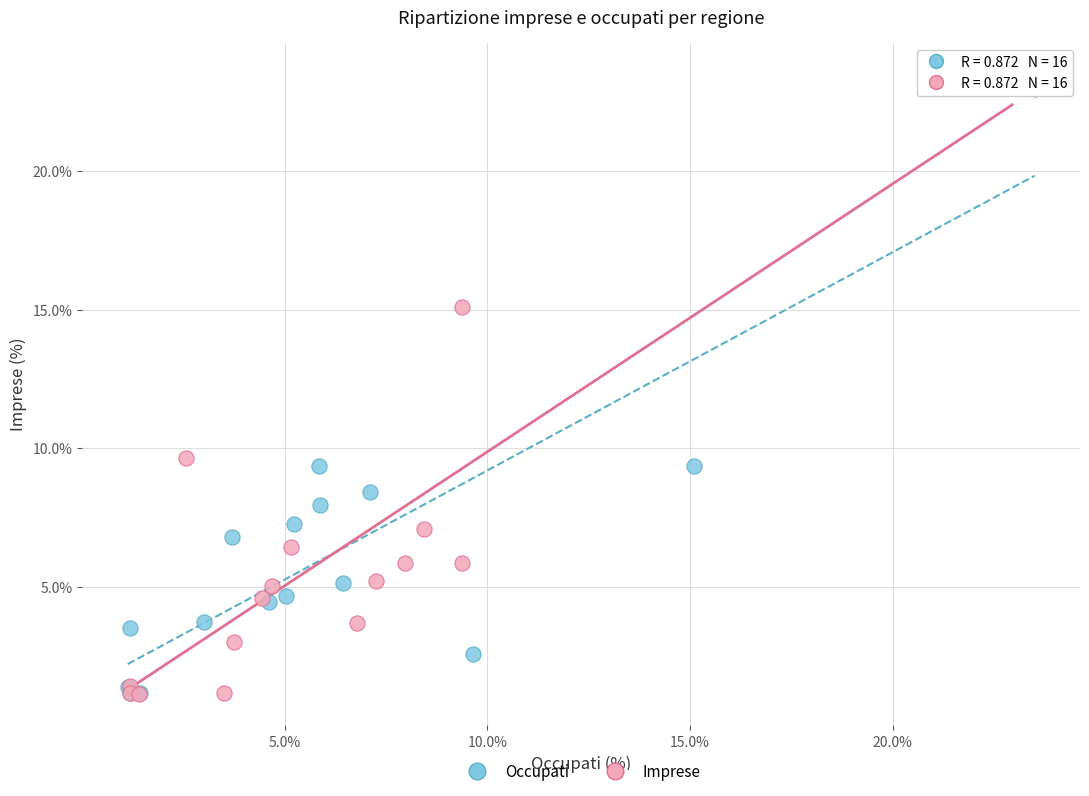

Which series has the largest Y range (max minus min)?

Imprese